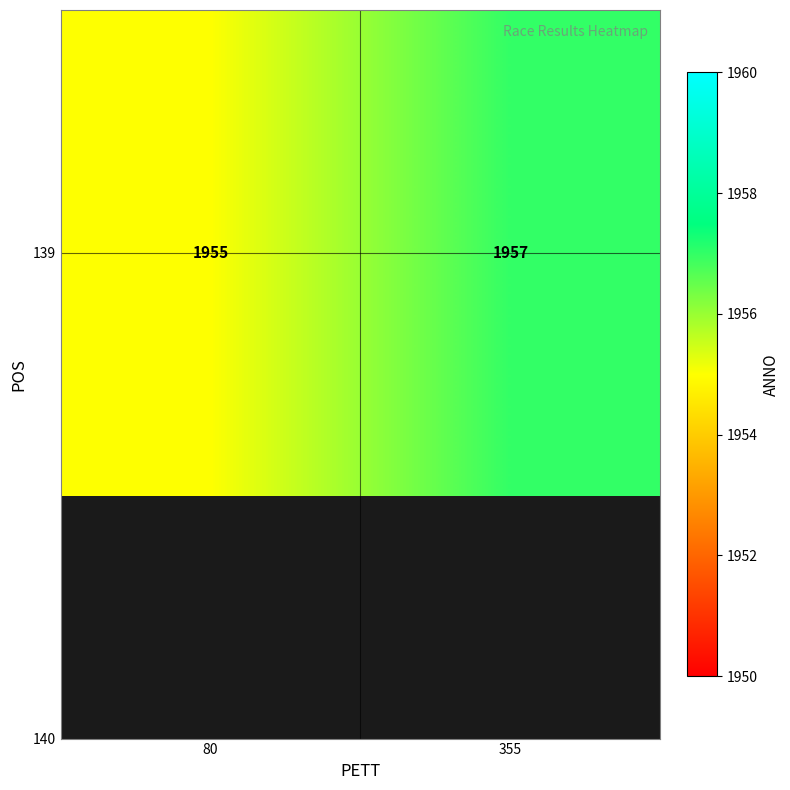

The chart shows a value of 1955 at 80. True or false?

True